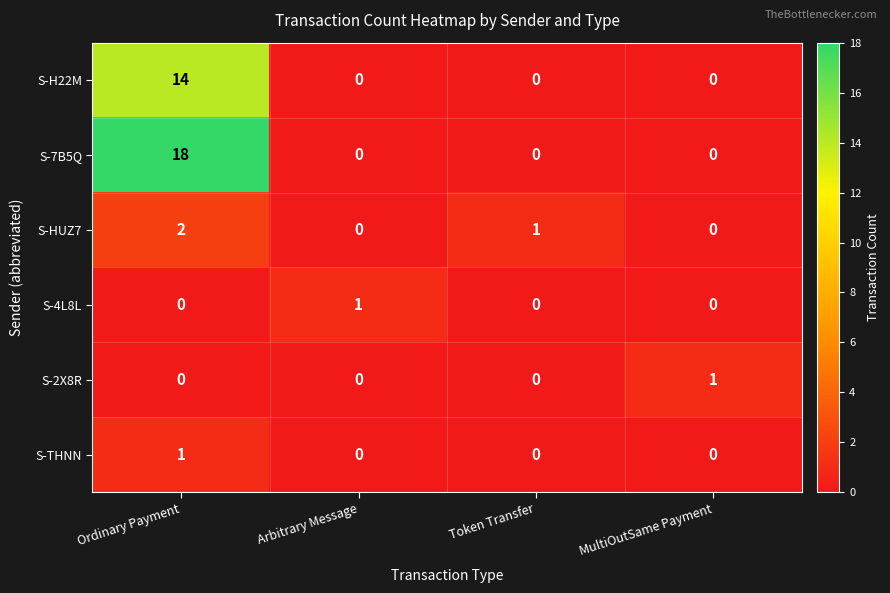

How many series are shown in this chart?

6